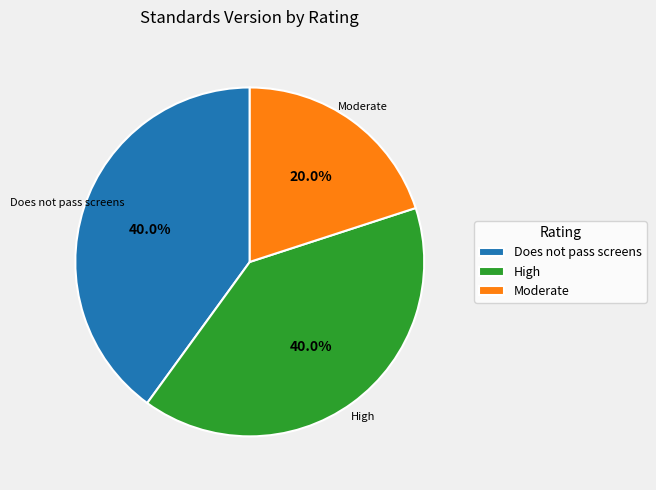

How many slices are in this pie chart?

3